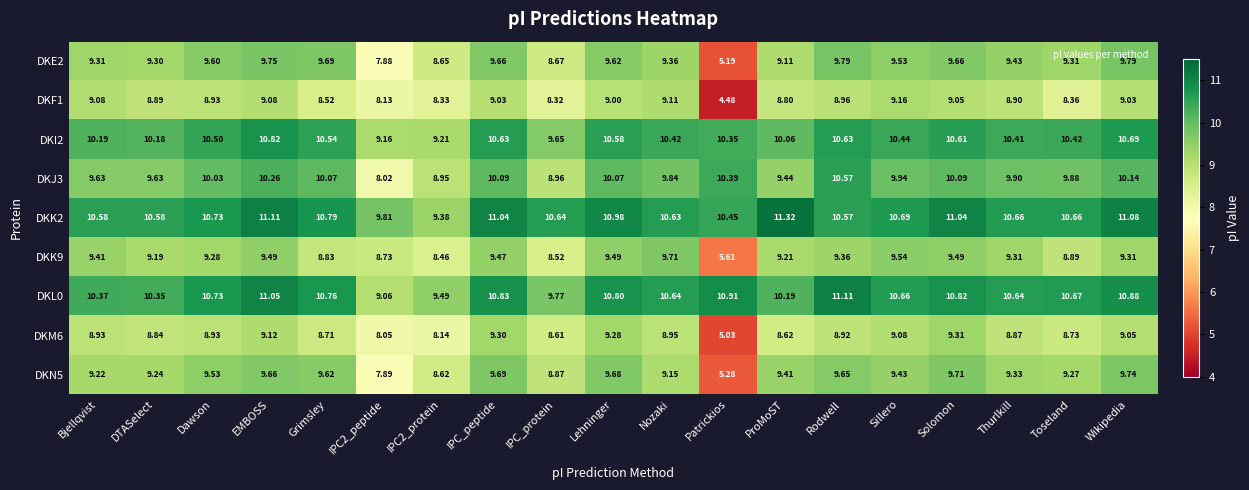

At which category is the sum across all series the highest?

EMBOSS